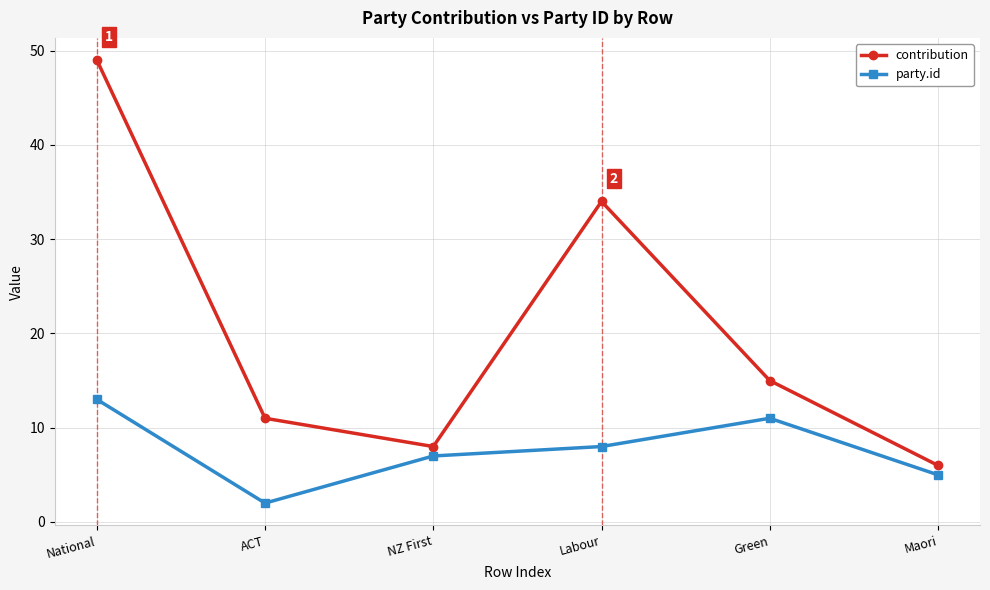

What is the maximum value for contribution?

49